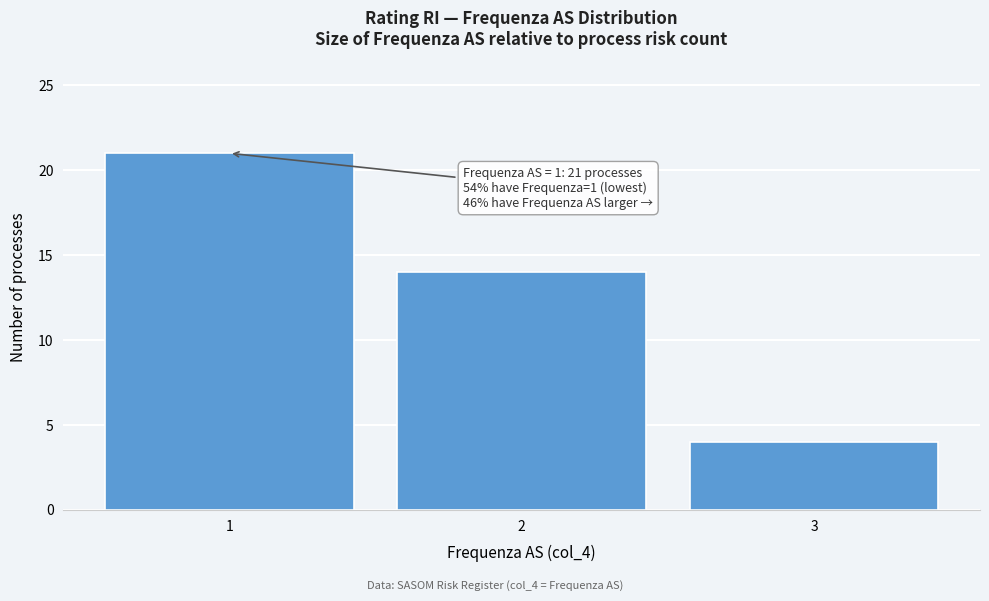

Which range on the x-axis has the tallest bar?

0.5 to 1.5